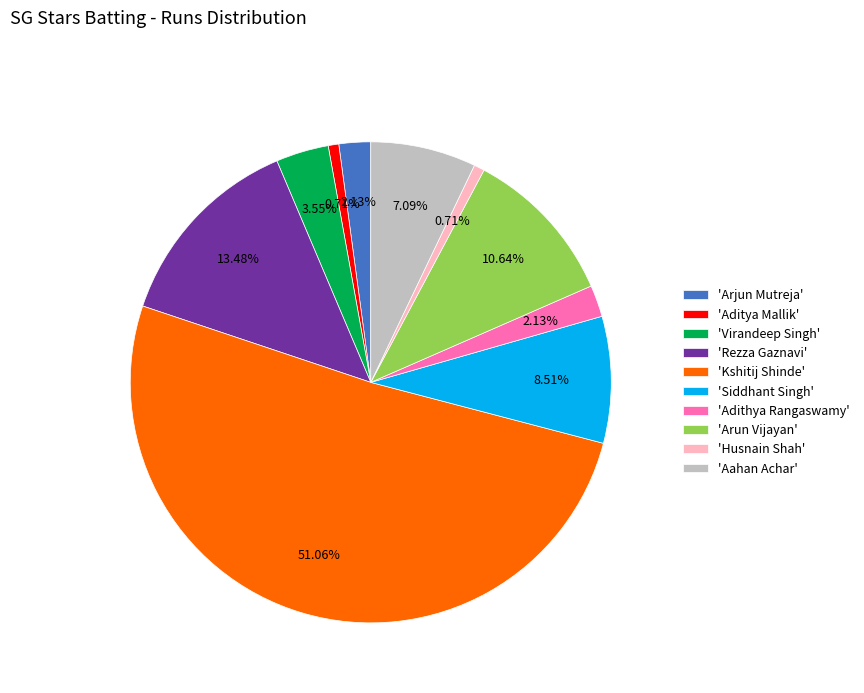

How many slices are in this pie chart?

10